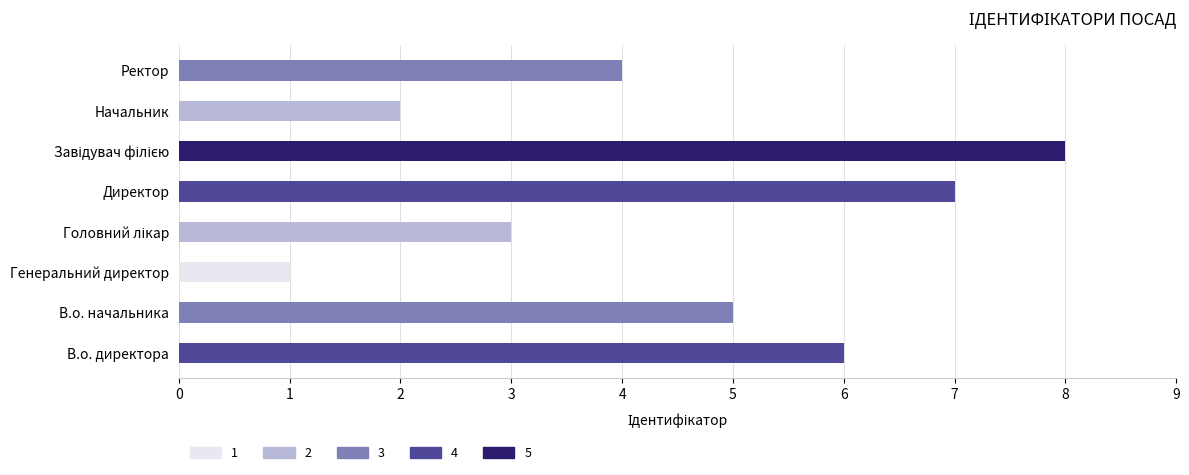

Reading left to right, transcribe all the data shown in this chart.

6	5	1	3	7	8	2	4